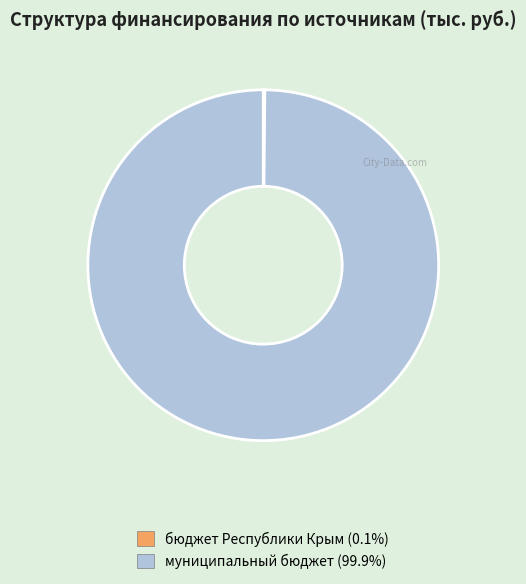

Does any single category account for the majority?

Yes